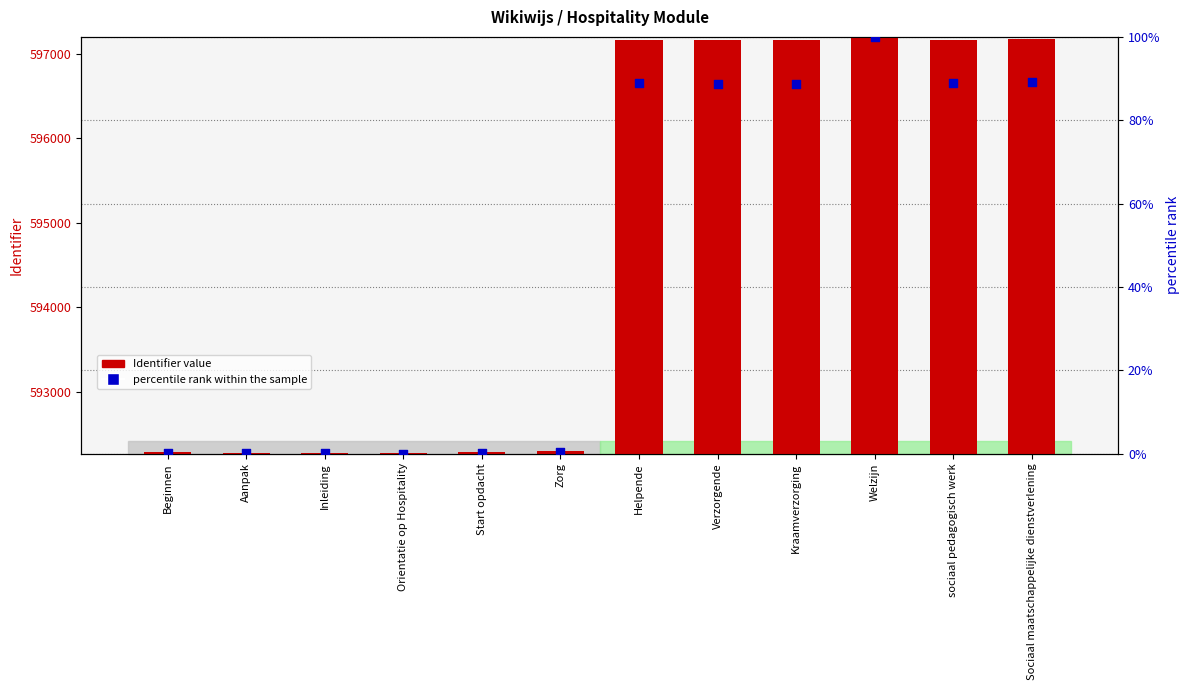

Which series reaches the minimum Y coordinate?

percentile rank within the sample